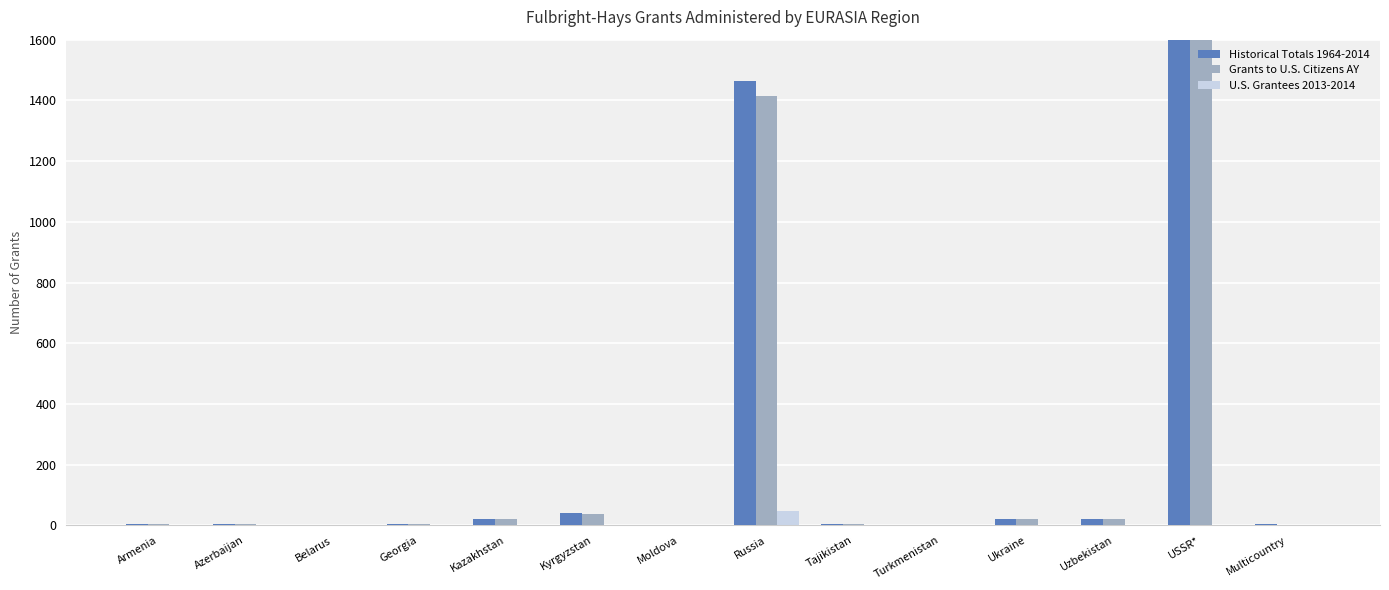

How many data points in U.S. Grantees 2013-2014 are above 0?

5